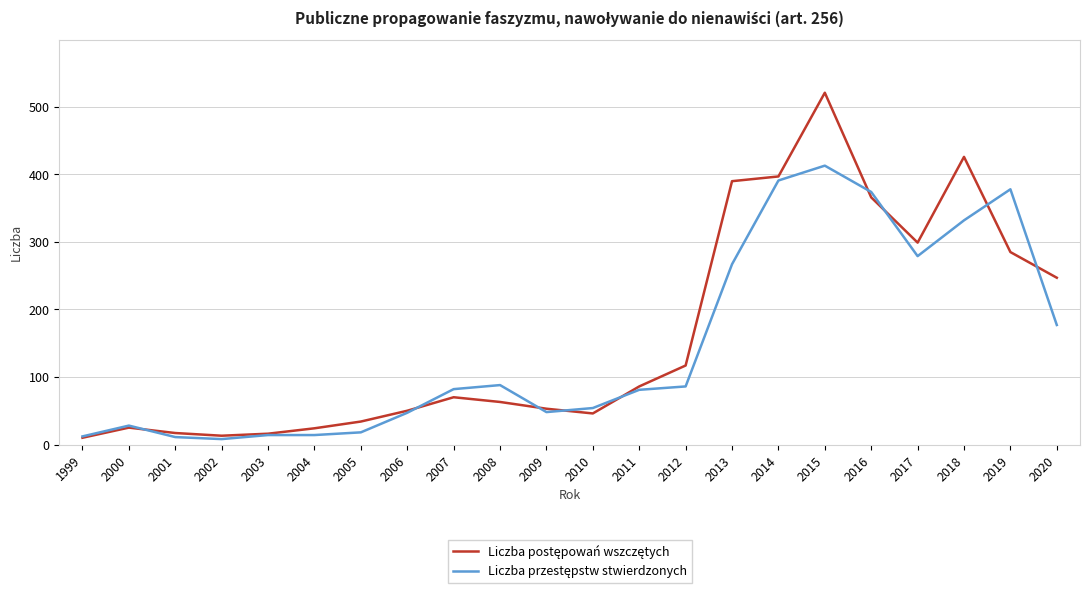

What is the difference between the highest and lowest values at 2012?

31